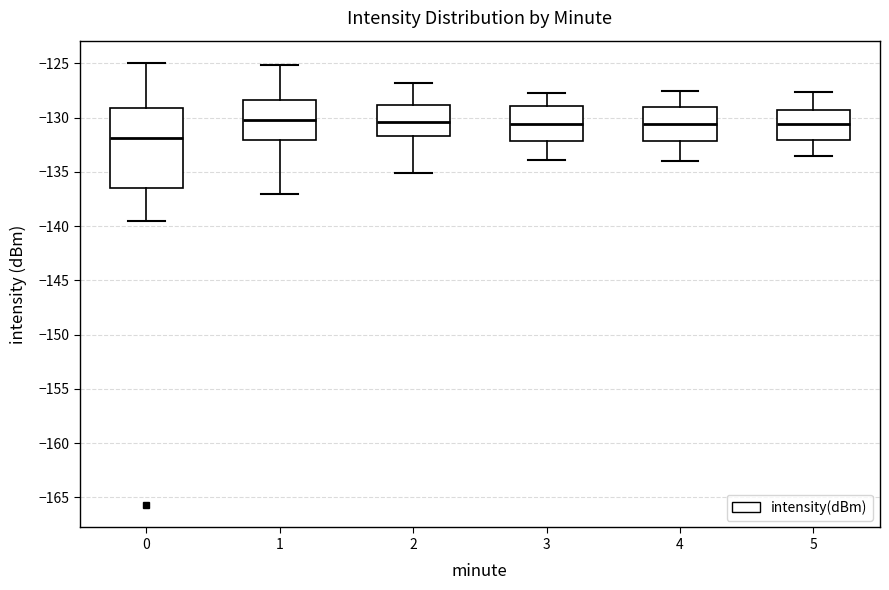

Comparing the boxes themselves (not the whiskers), which one is the tallest?

0